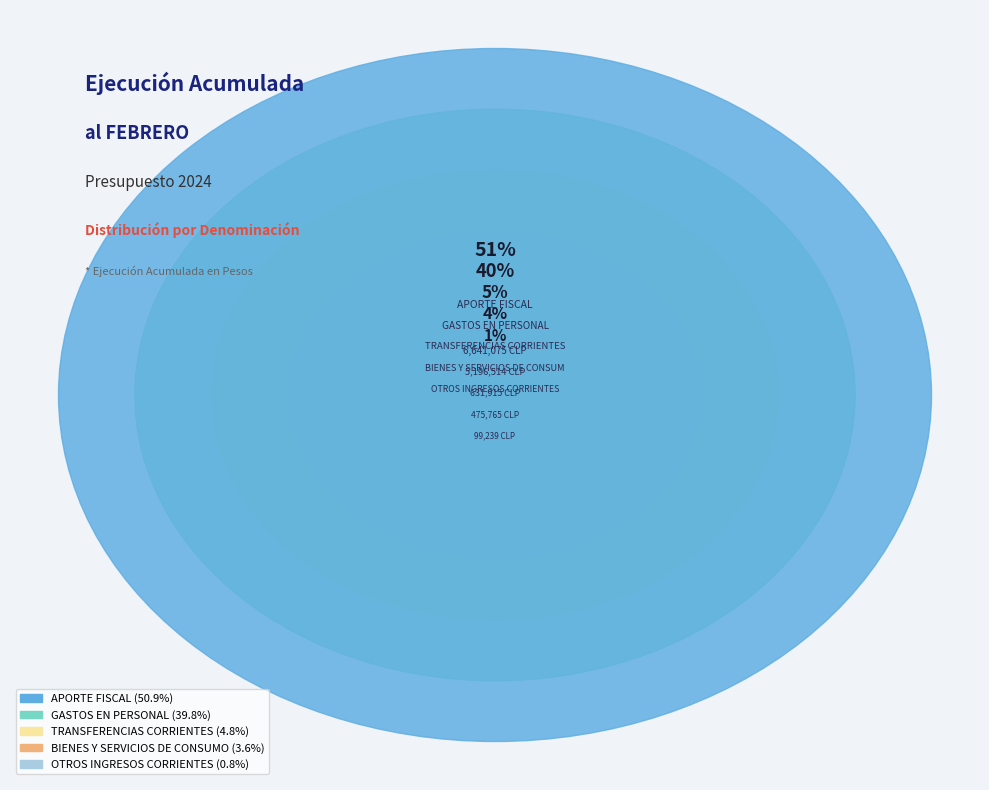

How many segments does this pie chart have?

5